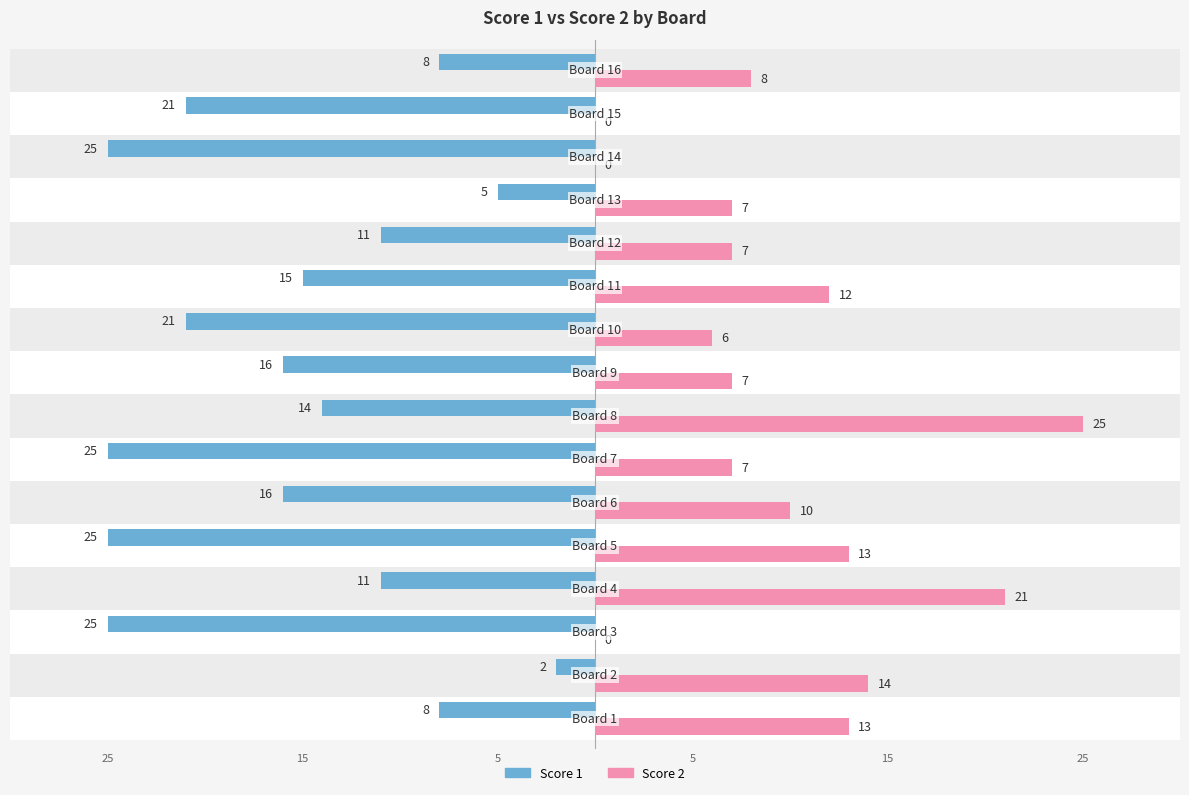

What are all the series names shown in the legend?

Score 1, Score 2